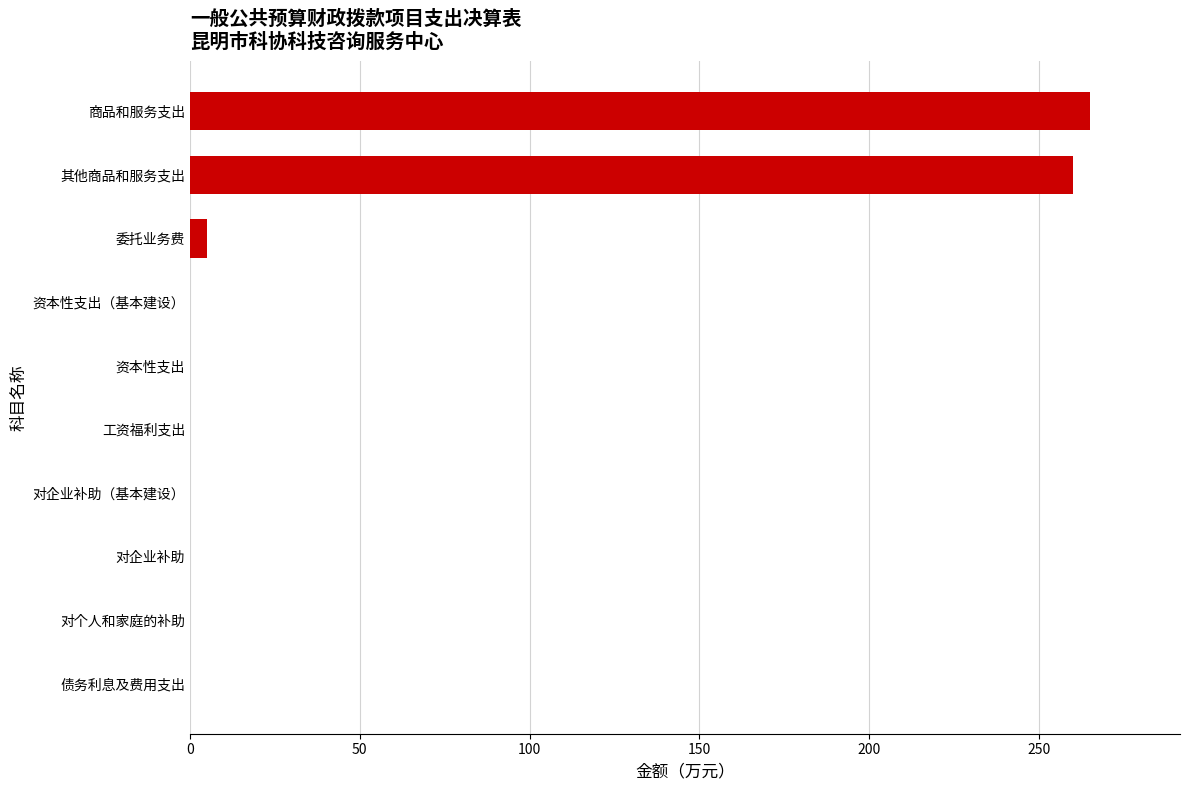

The value at 债务利息及费用支出 is -97.8. True or false?

False